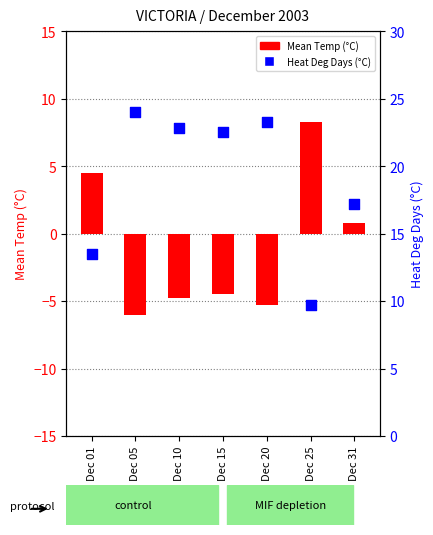

Is the value of Heat Deg Days (°C) at Dec 01 greater than the value of Mean Temp (°C) at Dec 01?

Yes